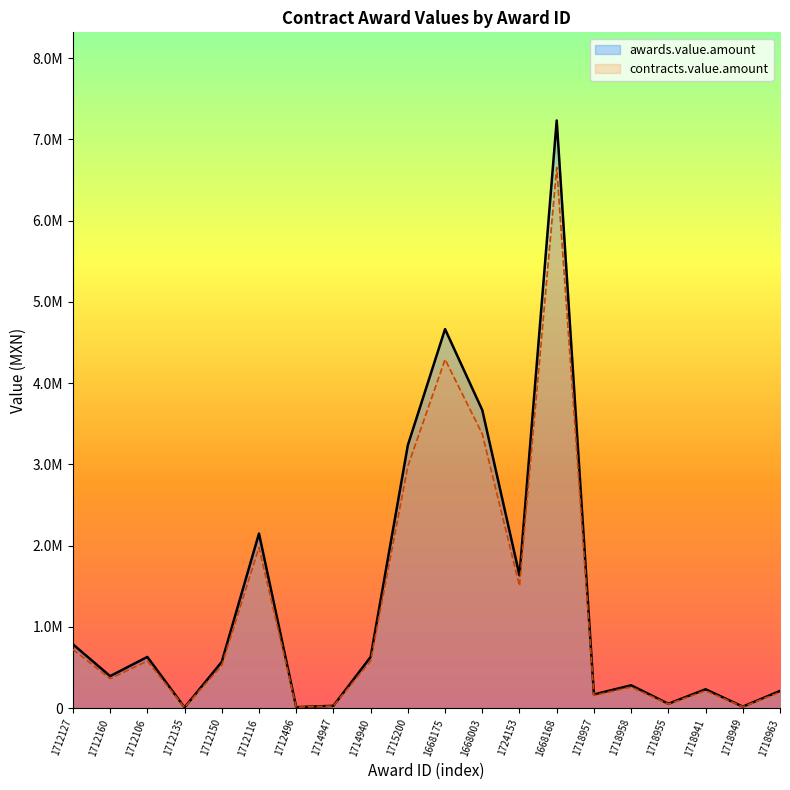

At which category is the sum across all series the highest?

1668168